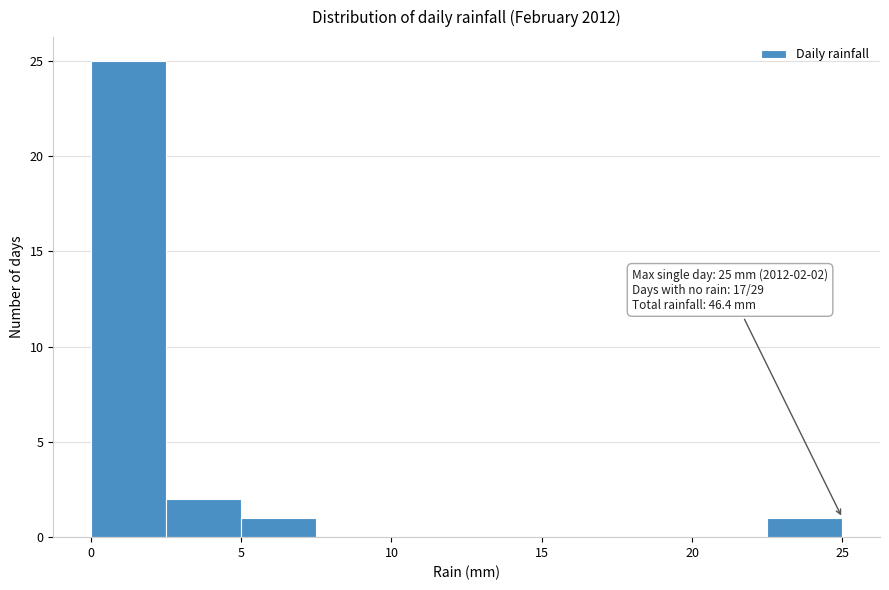

Over which range of the x-axis is the bar tallest?

0.0 to 2.5